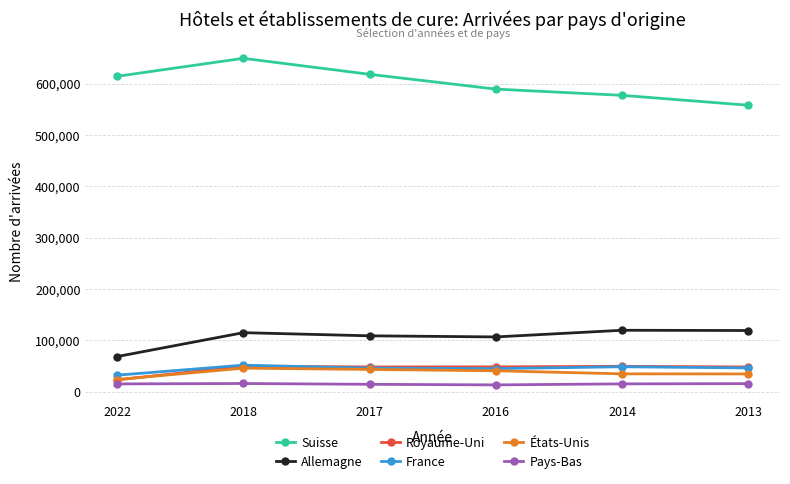

At how many categories does at least one series exceed 366693?

6